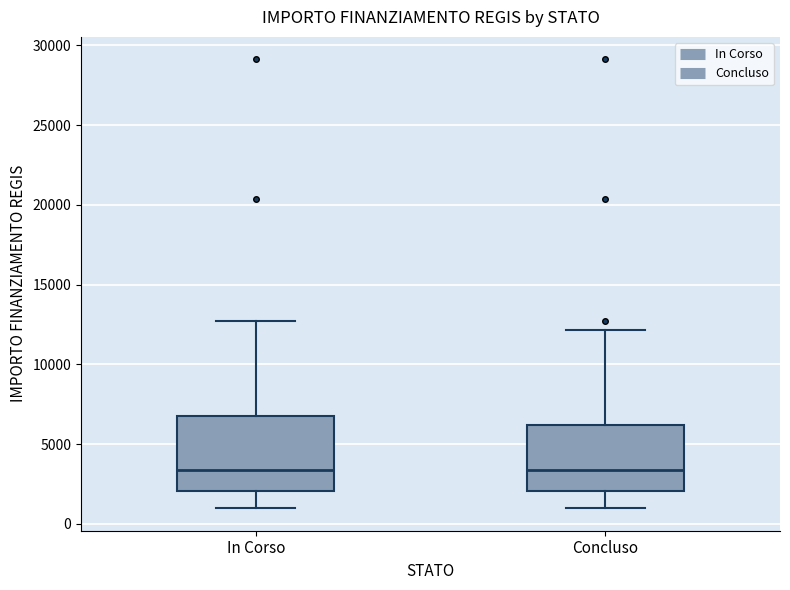

Reading left to right, read every box against the y-axis: the position of its median line, the range the box covers, and the ends of its whiskers. The values are not printed on the chart, so give them approximately, as read against the axis.

In Corso: median 3500, box 2000 to 7000, whiskers 1000 to 12500
Concluso: median 3500, box 2000 to 6000, whiskers 1000 to 12000